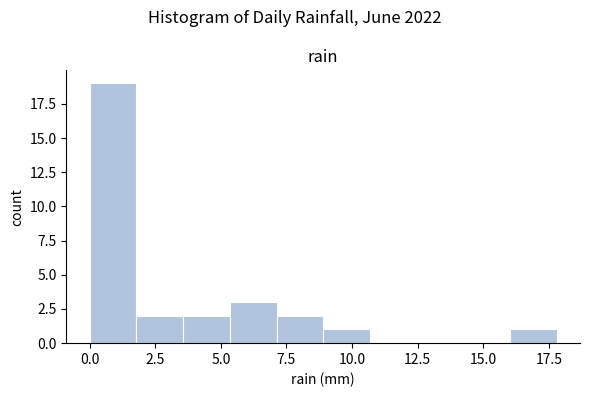

Read against the x-axis, roughly where is the centre of the tallest bar?

1.0